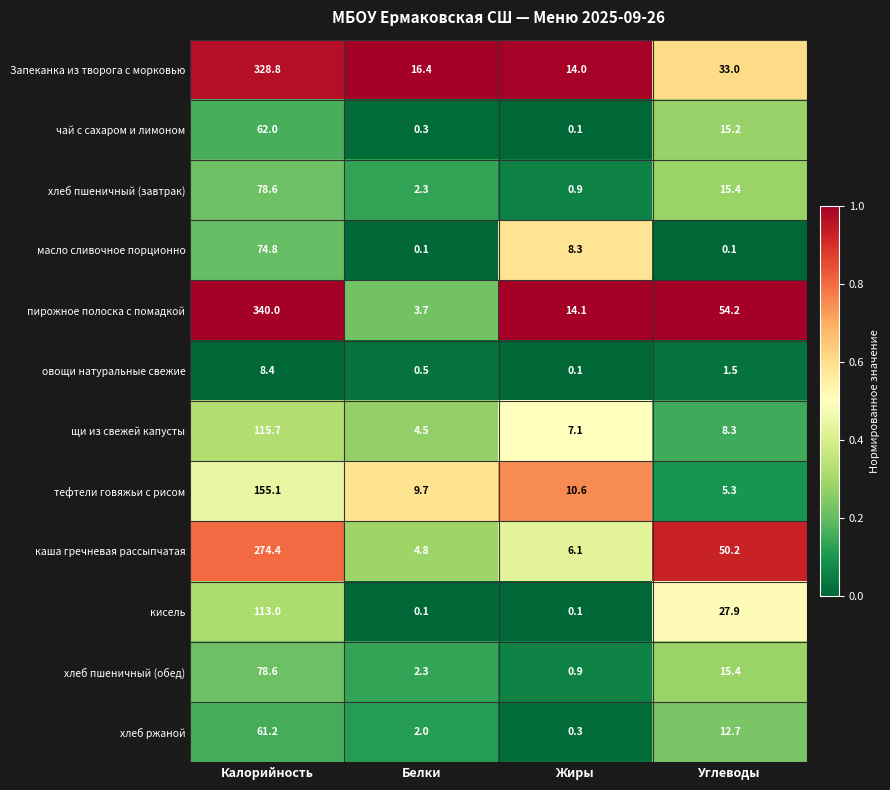

Which category has the highest value across all series?

Калорийность